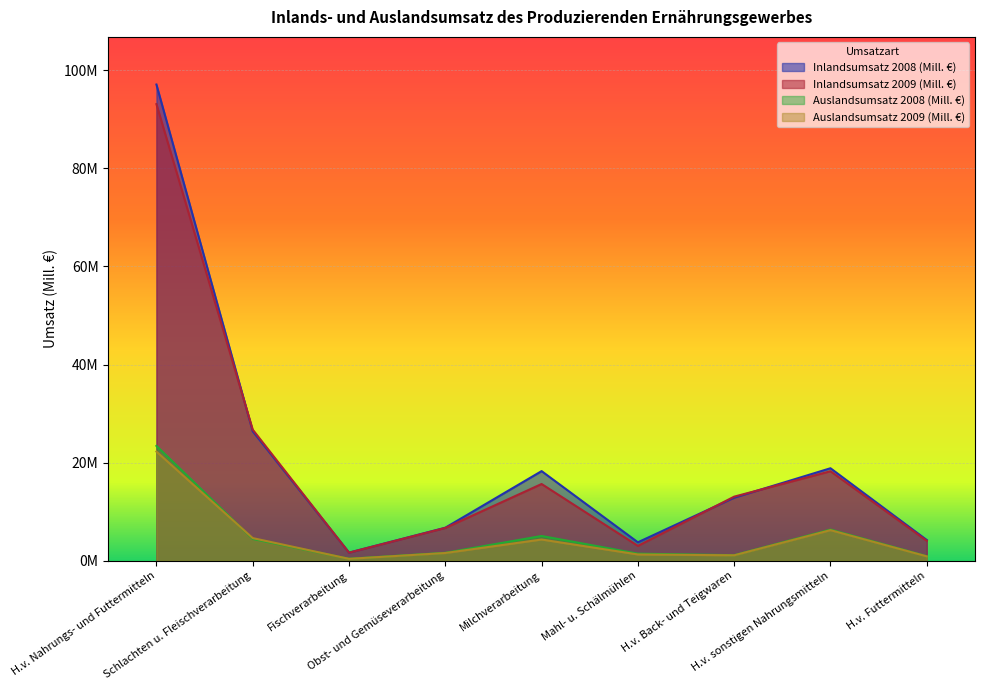

What is the difference between the Inlandsumsatz 2008 (Mill. €) values at Obst- und Gemüseverarbeitung and Fischverarbeitung?

5071832